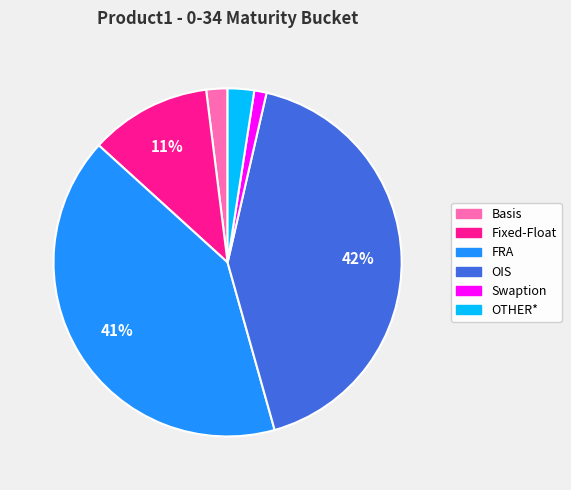

The OIS slice represents 42% of the pie. True or false?

True